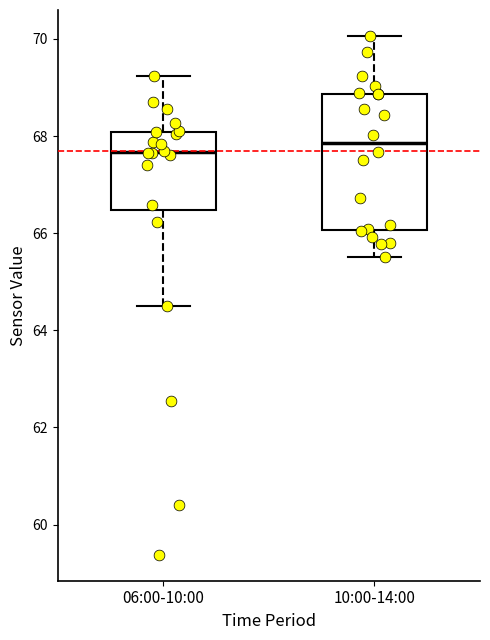

Reading left to right, transcribe this box plot: for each box, give where its median line is, the range the box spans, and where its two whiskers end, as read against the y-axis. The values are not printed on the chart, so give them approximately, as read against the axis.

06:00-10:00: median 67.6, box 66.4 to 68.0, whiskers 64.6 to 69.2
10:00-14:00: median 67.8, box 66.0 to 68.8, whiskers 65.6 to 70.0